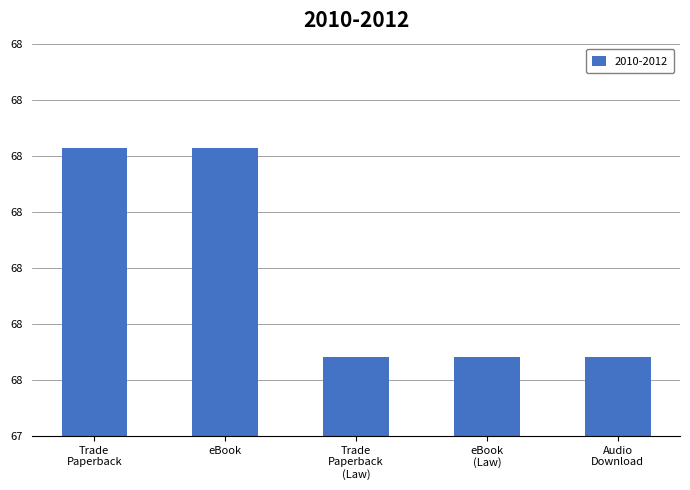

Does the chart contain stacked bars?

No